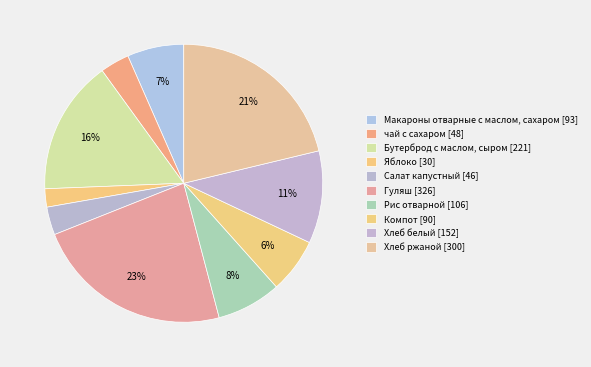

Is there any slice that represents more than half of the pie?

No